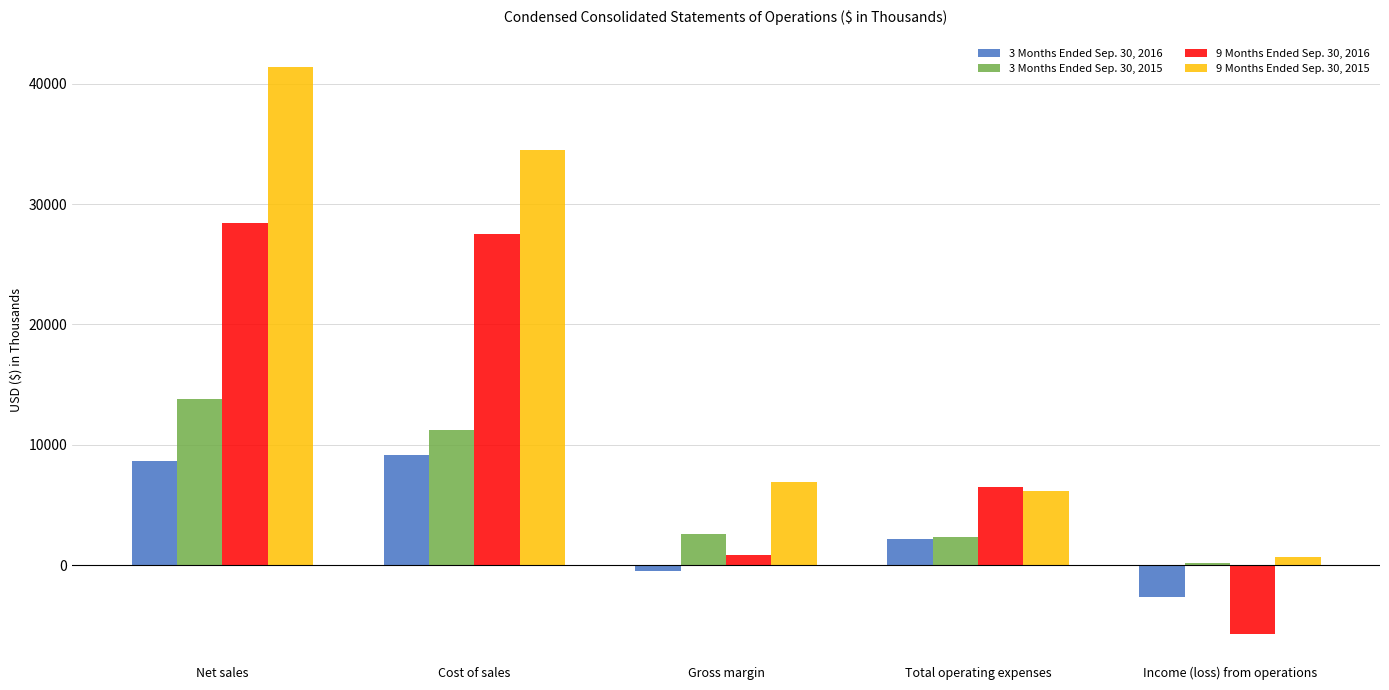

What is the minimum value for 3 Months Ended Sep. 30, 2015?

216